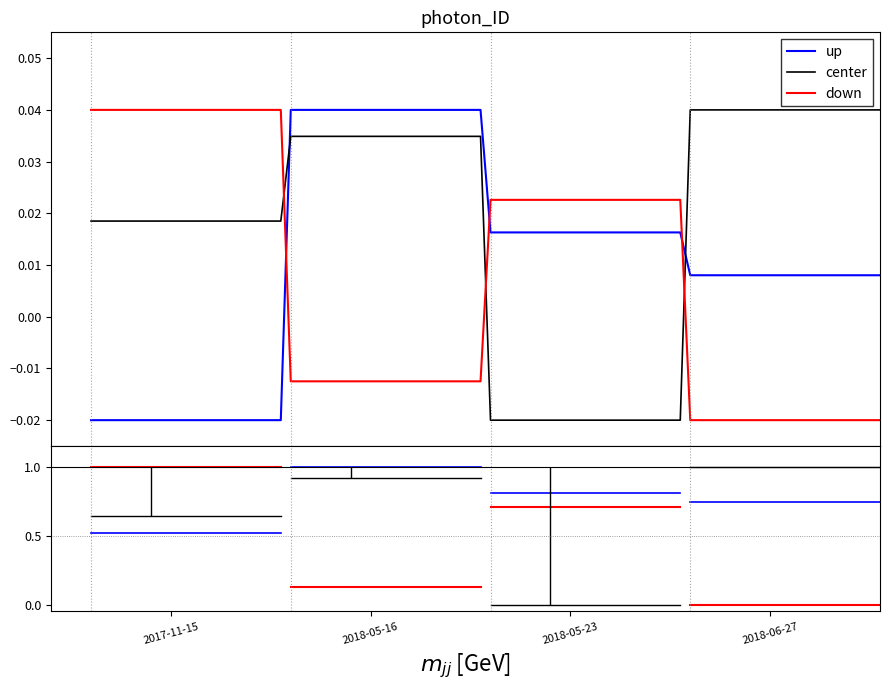

Which series has the largest total across all categories?

center